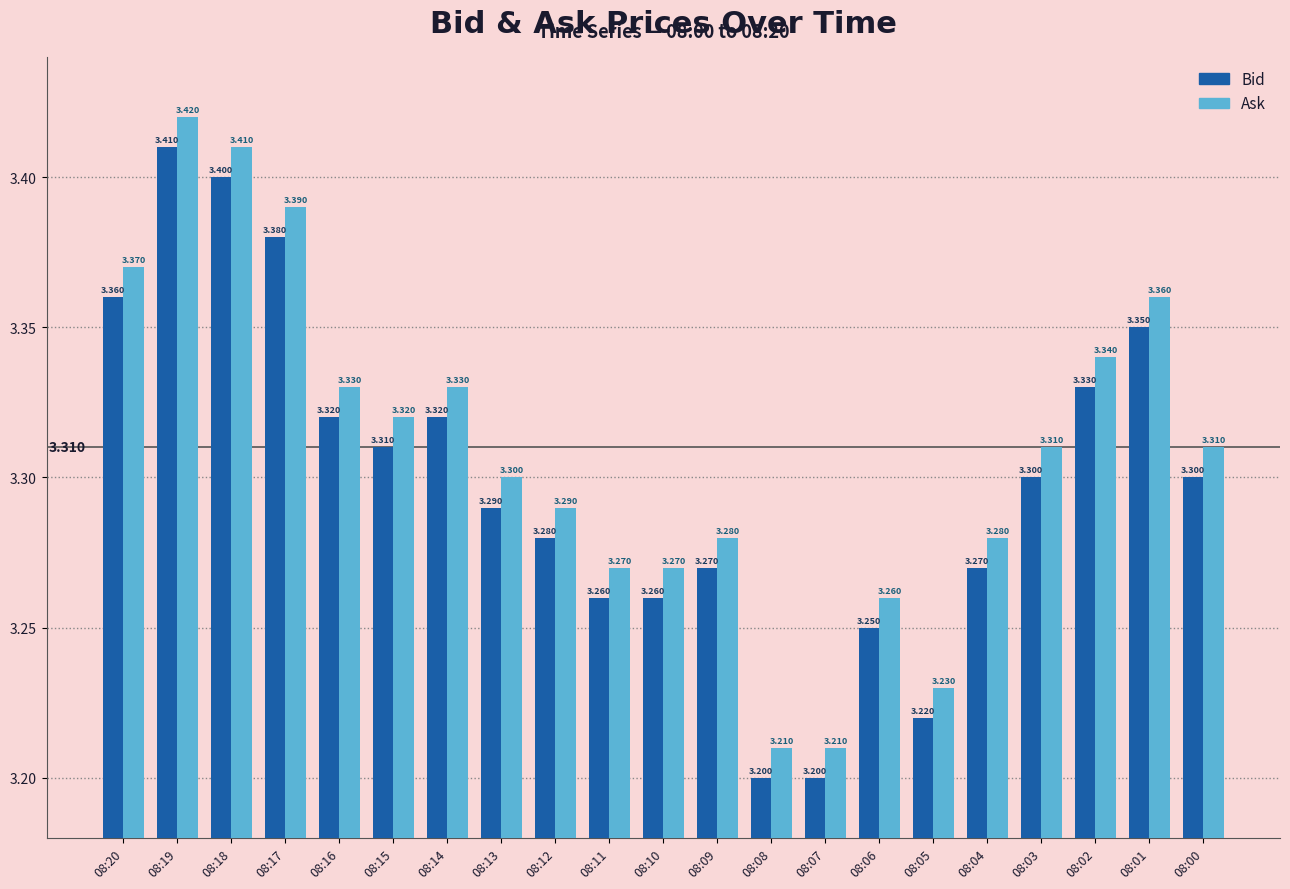

How many bars are there in each group?

2